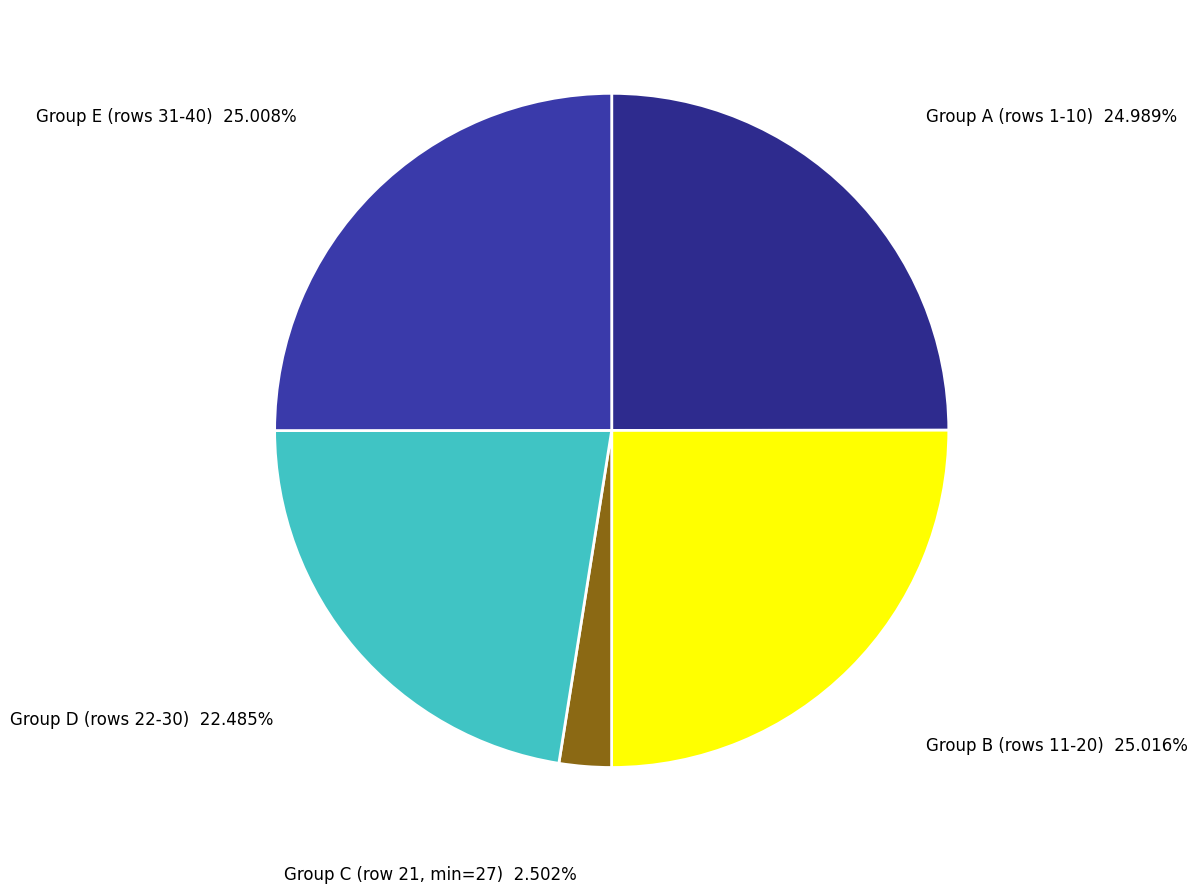

Is the sum of Group C (row 21, min=27) and Group B (rows 11-20) greater than half?

No